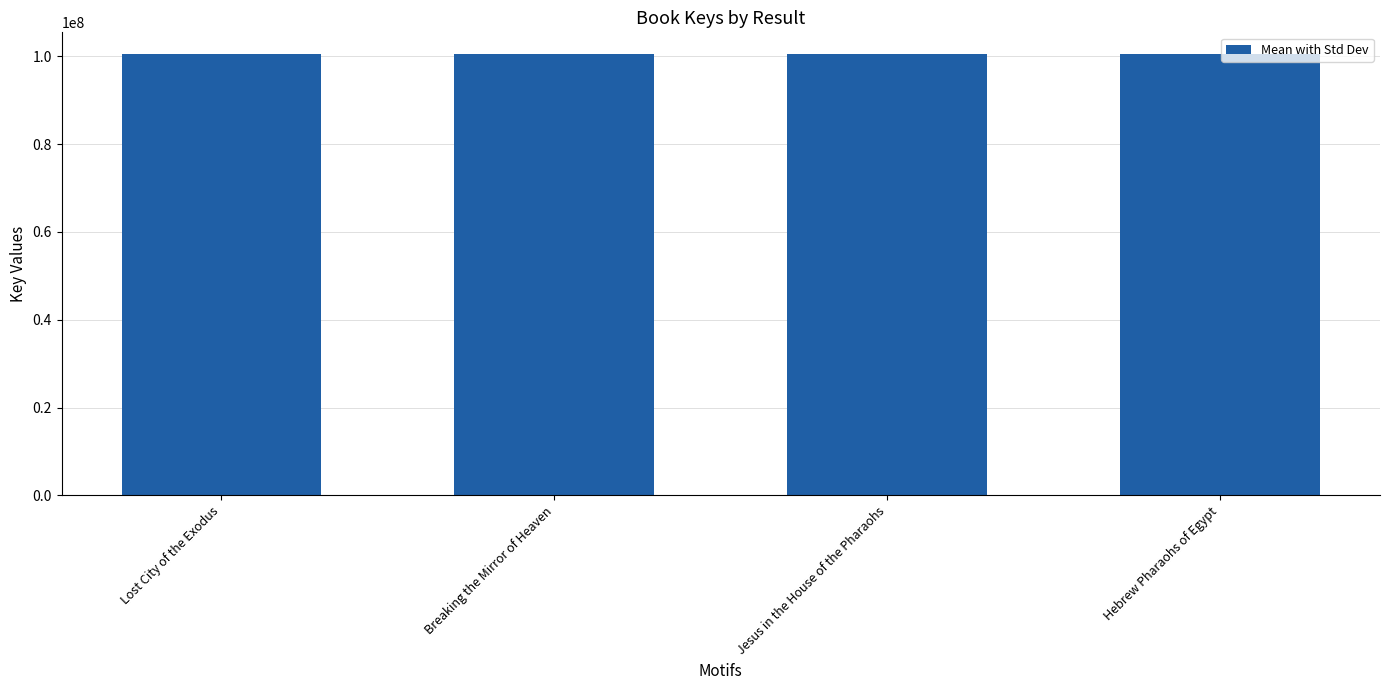

What is the smallest value displayed?

100434290